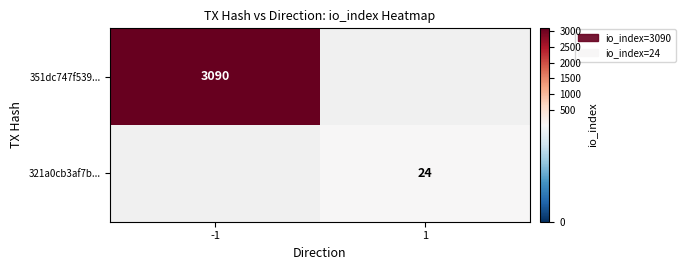

Is it true that 321a0cb3af7b... equals 24 at 1?

True